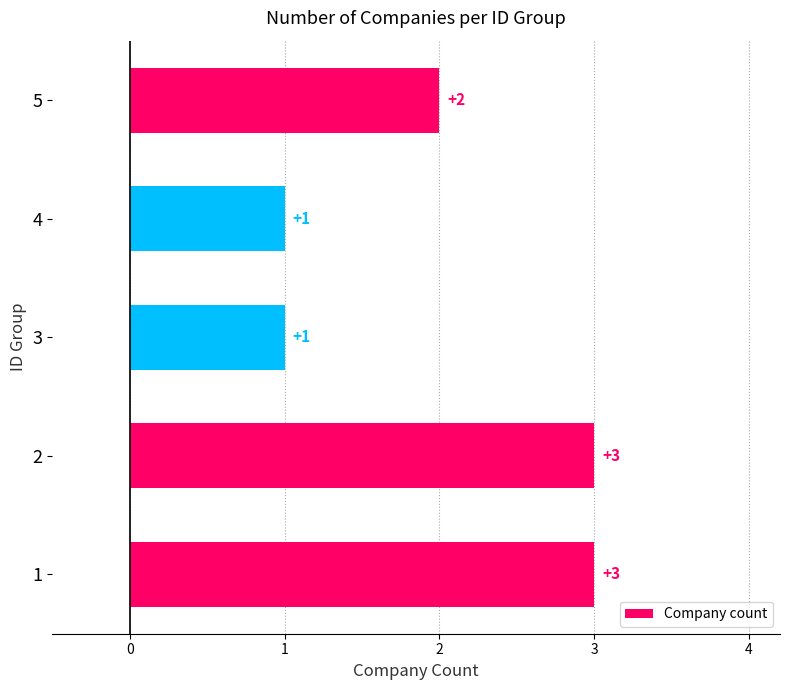

What is the sum of all values?

10